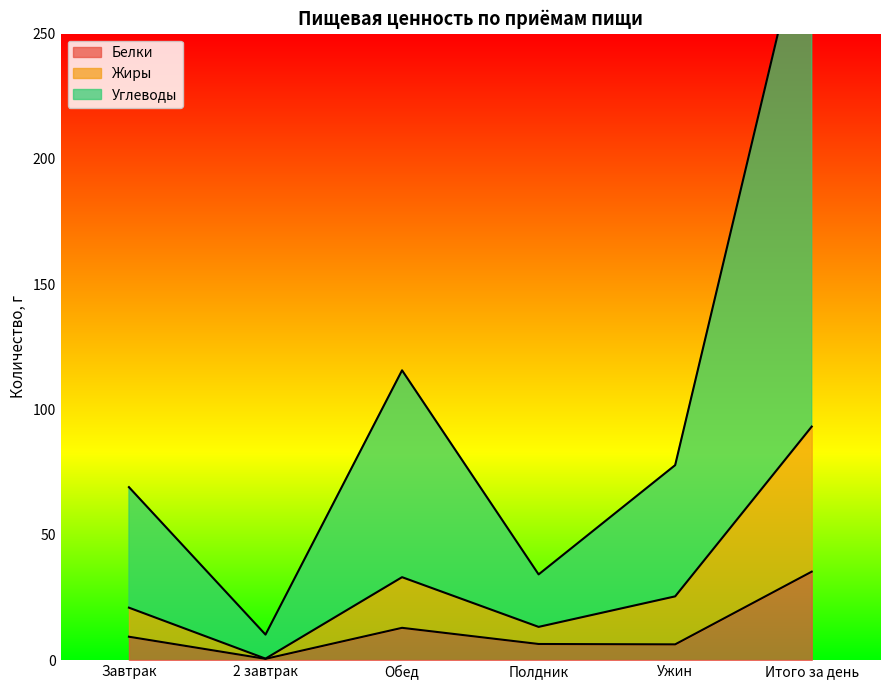

Reading left to right, what are all the values shown in this chart?

Белки: Завтрак=9.3	2 завтрак=0.5	Обед=12.8	Полдник=6.4	Ужин=6.2	Итого за день=35.3
Жиры: Завтрак=20.9	2 завтрак=0.6	Обед=33.1	Полдник=13.2	Ужин=25.4	Итого за день=93.2
Углеводы: Завтрак=69.0	2 завтрак=10.2	Обед=115.6	Полдник=34.2	Ужин=77.8	Итого за день=306.7